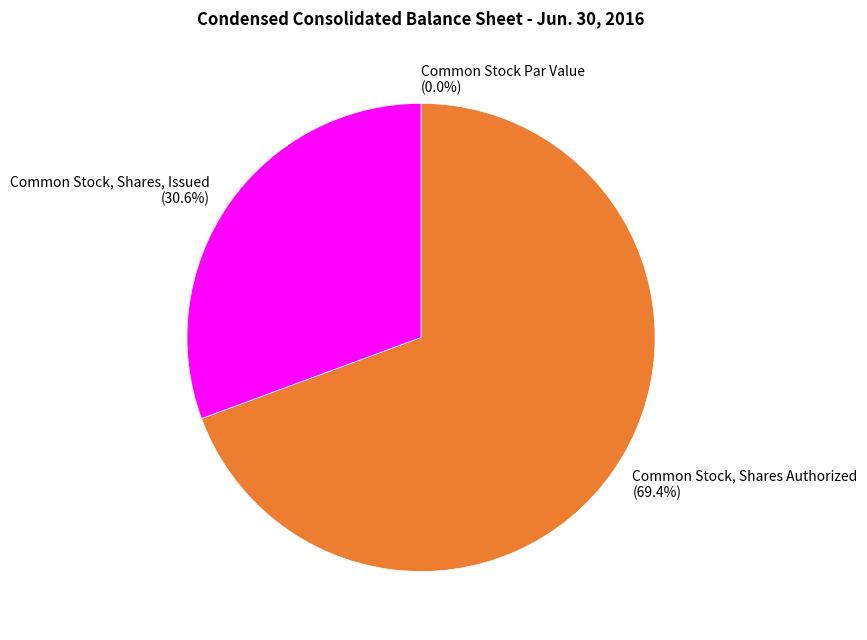

Is the sum of Common Stock, Shares Authorized and Common Stock, Shares, Issued greater than half?

Yes